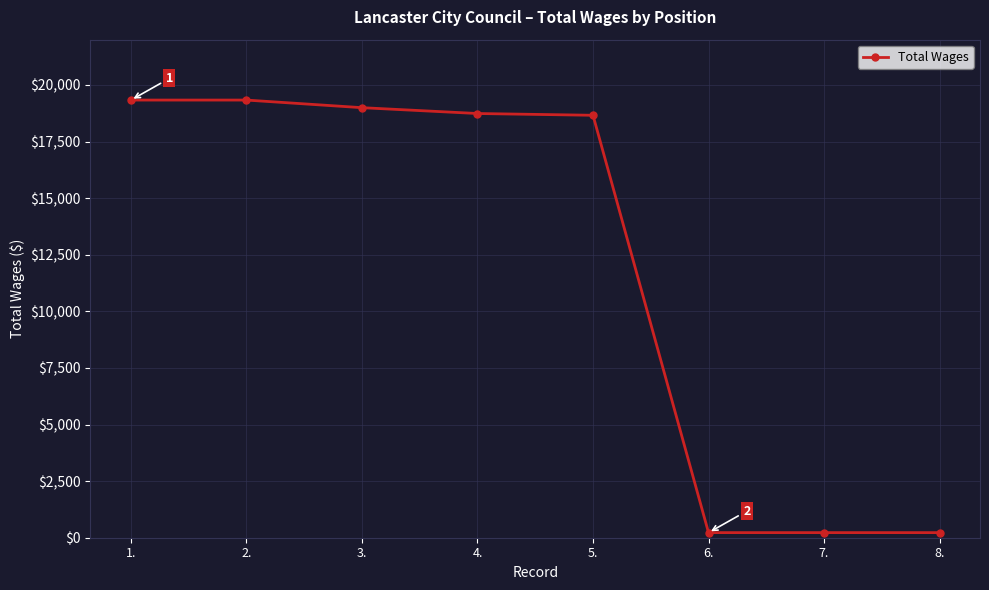

What is the greatest value displayed?

19332